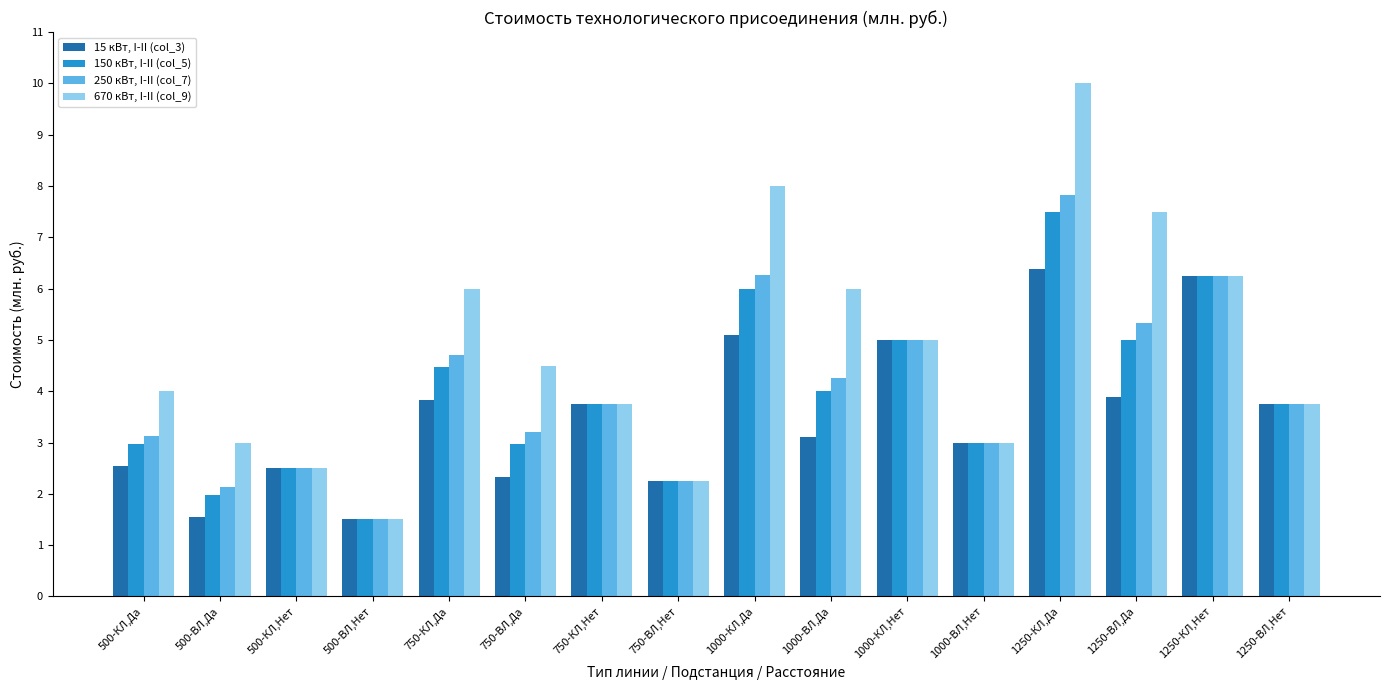

What is the label of the 6th bar from the left?

750-ВЛ,Да